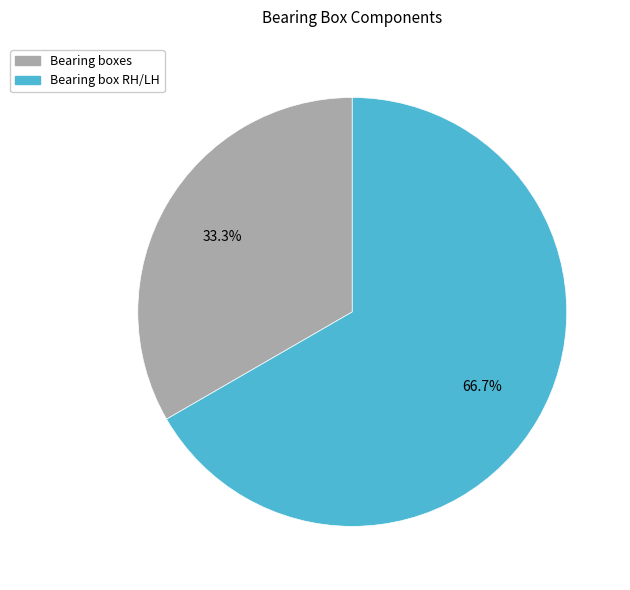

What is the ratio of the value at Bearing box RH/LH to the value at Bearing boxes?

2.0